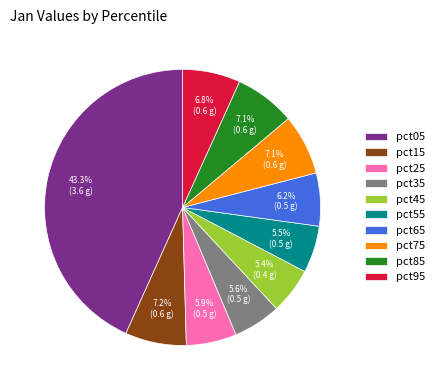

To the nearest percent, what is the difference between the largest and smallest slice percentages?

38%